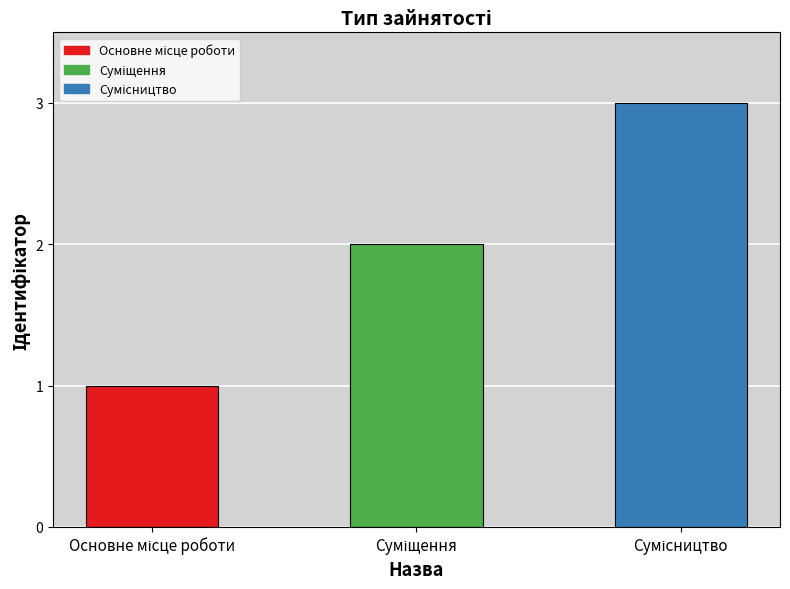

What is the maximum value shown in the chart?

3